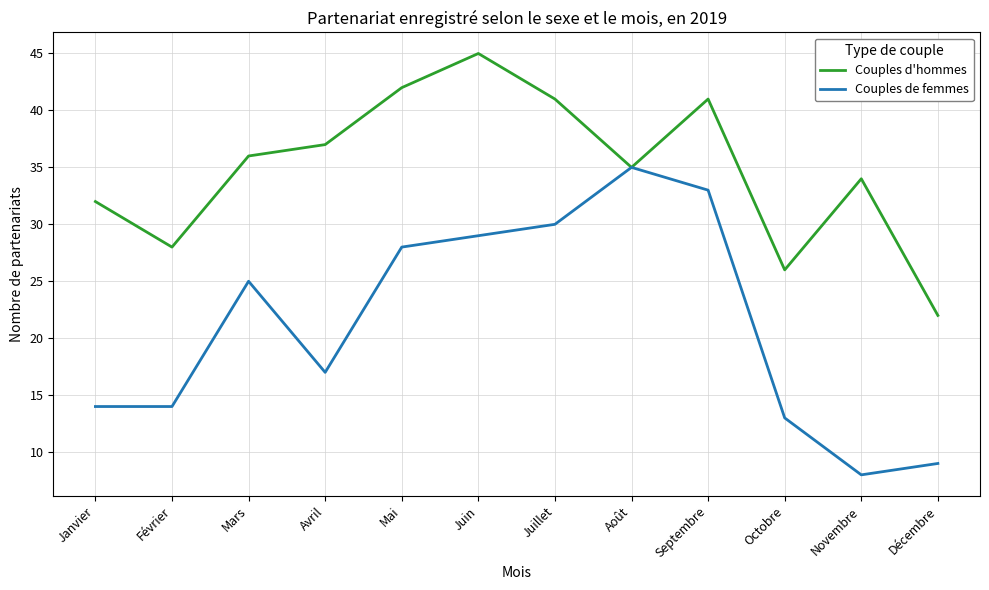

Reading right to left, what are all the values shown in this chart?

Couples d'hommes: Décembre=22	Novembre=34	Octobre=26	Septembre=41	Août=35	Juillet=41	Juin=45	Mai=42	Avril=37	Mars=36	Février=28	Janvier=32
Couples de femmes: Décembre=9	Novembre=8	Octobre=13	Septembre=33	Août=35	Juillet=30	Juin=29	Mai=28	Avril=17	Mars=25	Février=14	Janvier=14